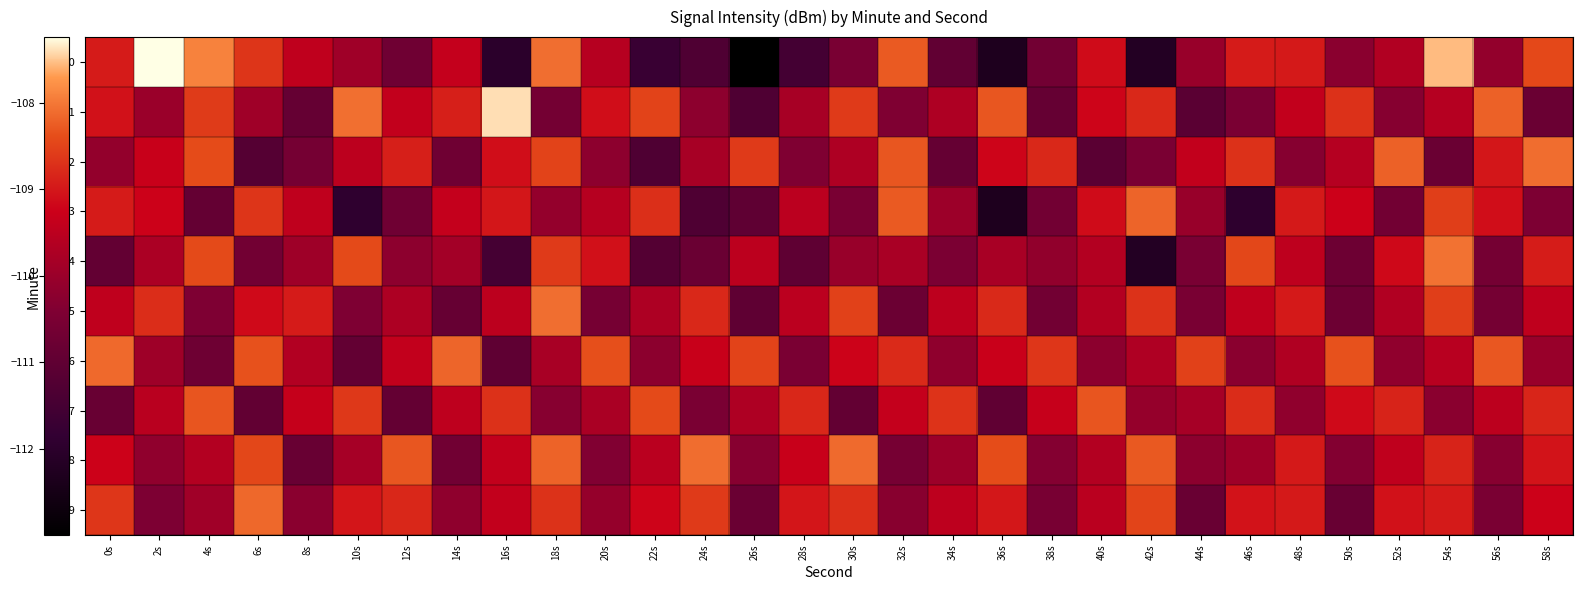

What is the smallest value displayed?

-113.0